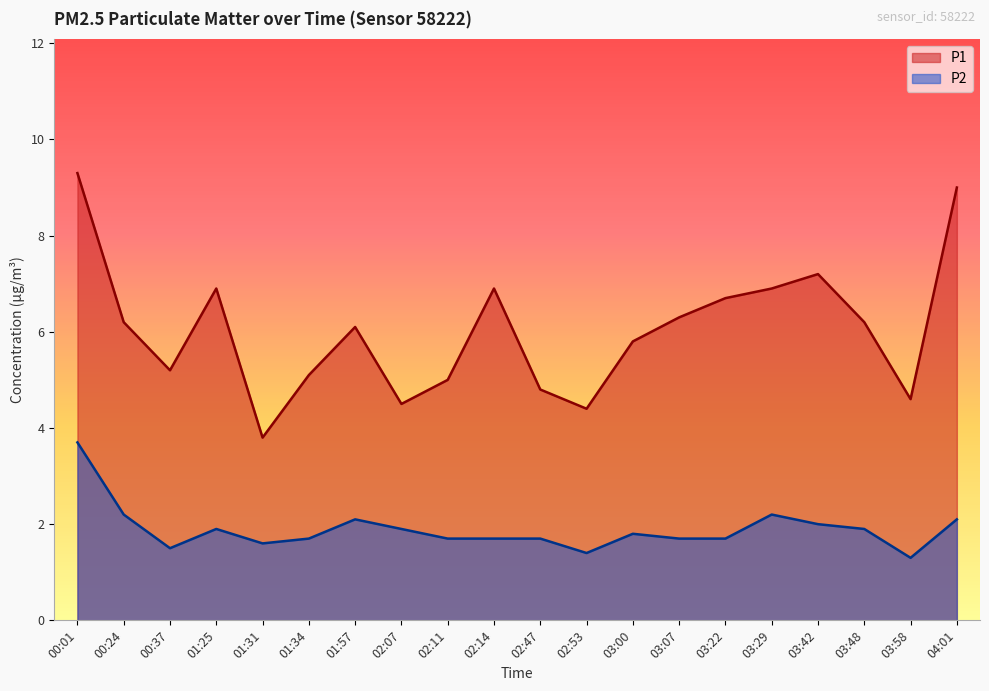

How many lines are shown in the chart?

2